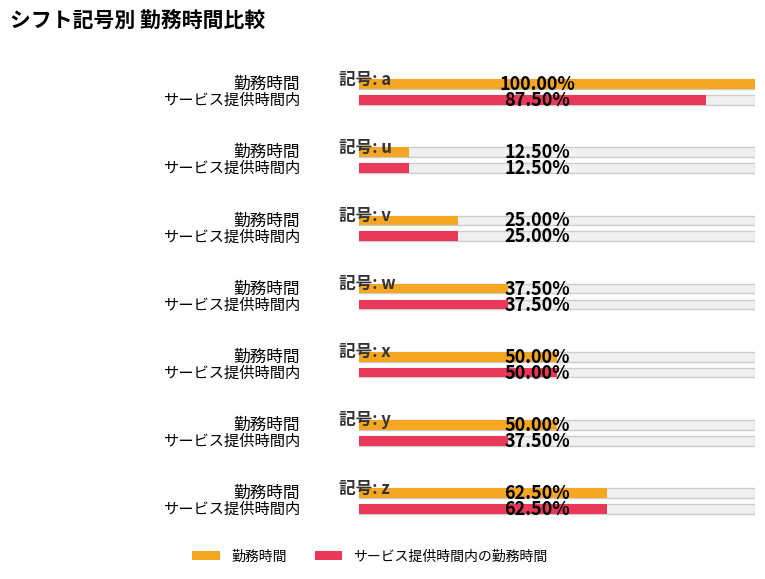

What are all the series names shown in the legend?

勤務時間, サービス提供時間内の勤務時間